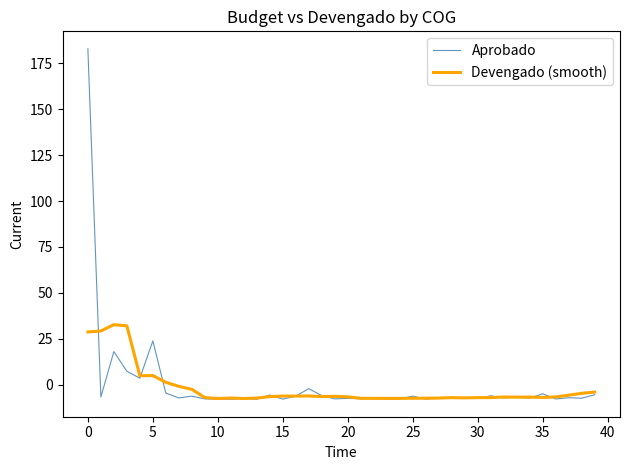

Which series has the largest range (max minus min)?

Aprobado